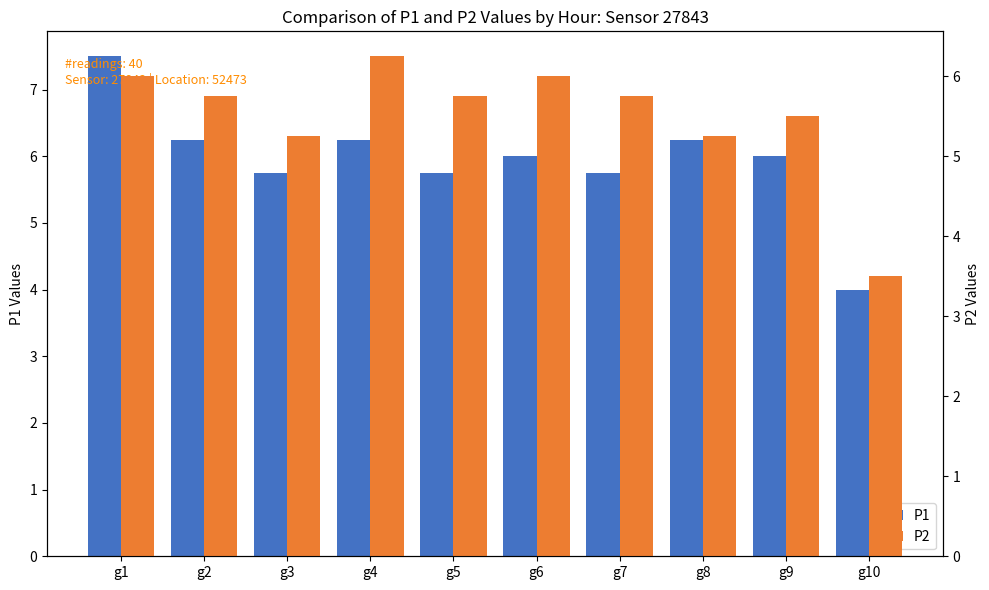

Which series has the largest range (max minus min)?

P1